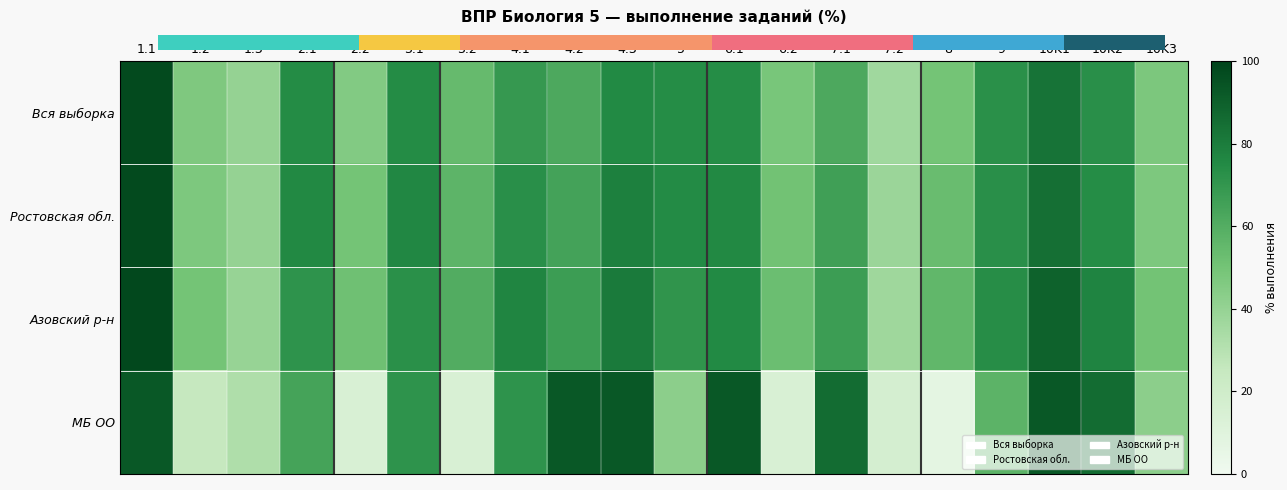

Which has a higher value, 6.1 or 10K1?

10K1